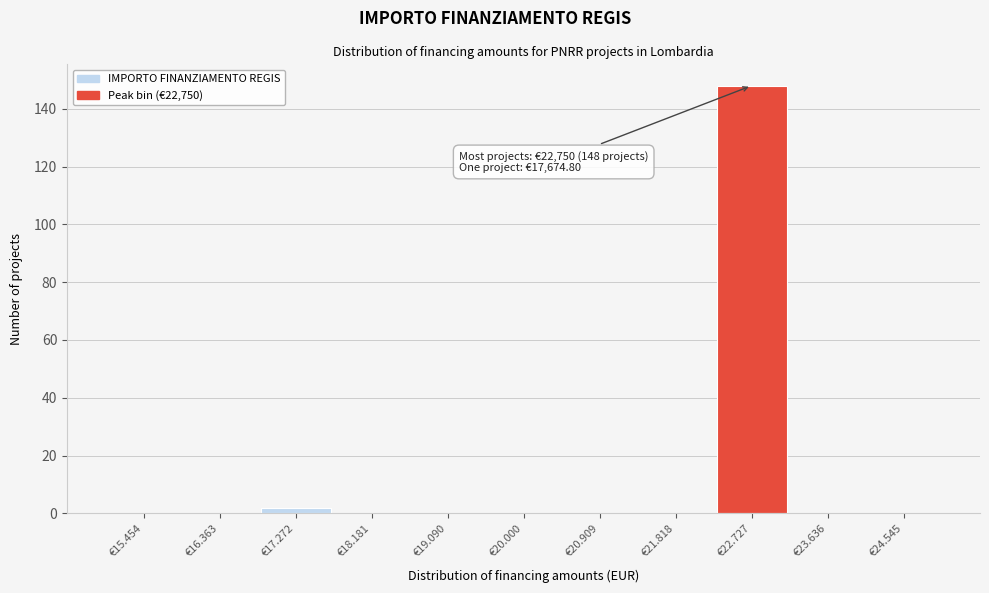

Reading left to right, what are all the values shown in this chart?

€15.454=0	€16.363=0	€17.272=2	€18.181=0	€19.090=0	€20.000=0	€20.909=0	€21.818=0	€22.727=148	€23.636=0	€24.545=0